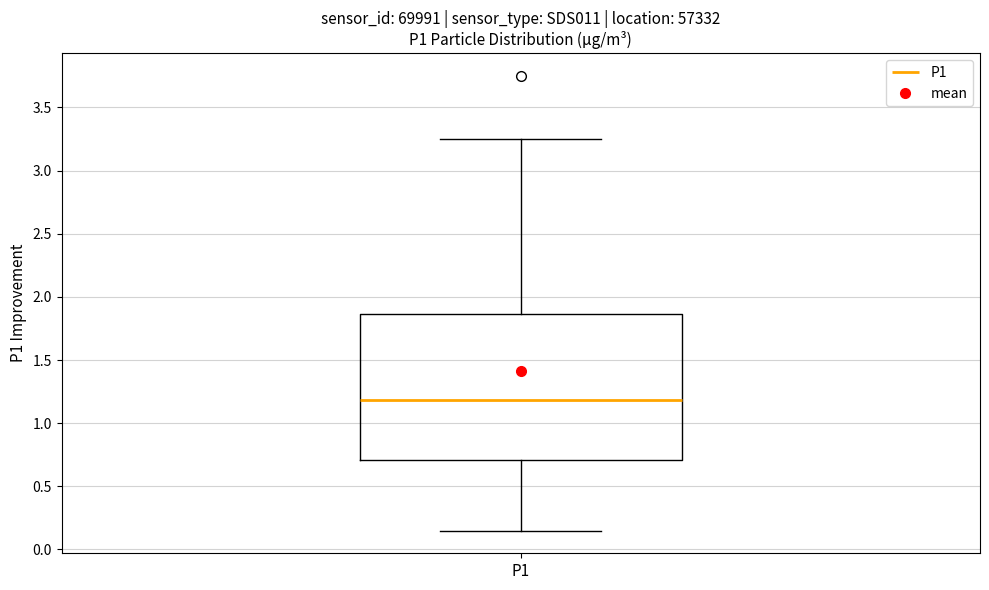

Read this box plot against the y-axis: the position of the median line, the range covered by the box, and the ends of both whiskers. The values are not printed on the chart, so give them approximately, as read against the axis.

median 1.20, box 0.70 to 1.85, whiskers 0.15 to 3.25